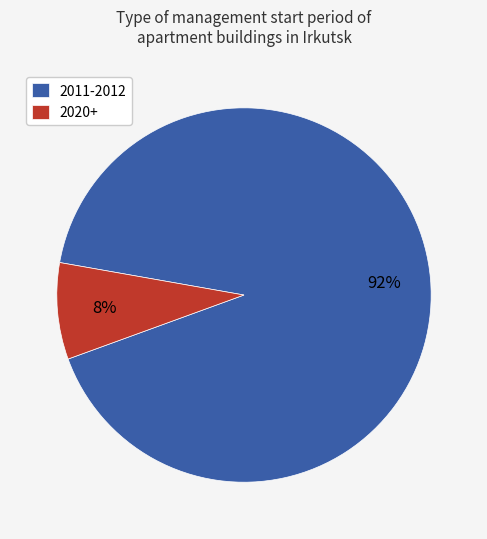

Is the sum of 2011-2012 and 2020+ greater than half?

Yes